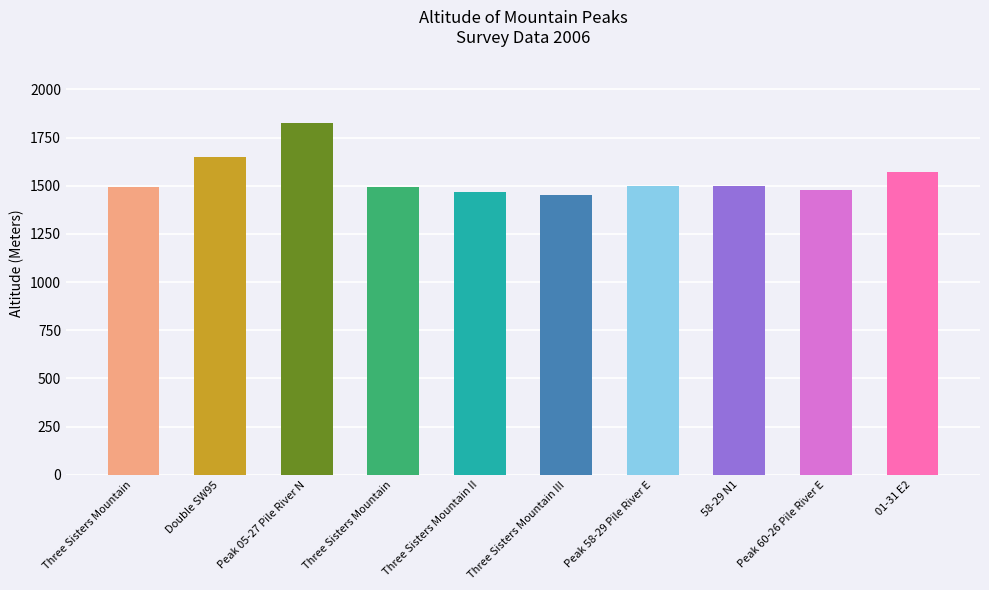

How many bars are there in total?

10